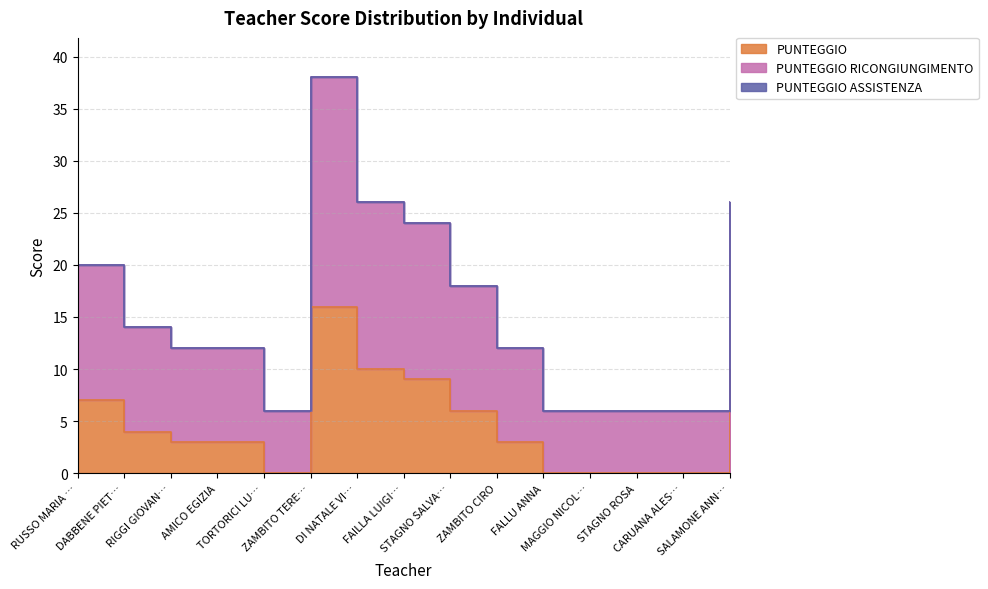

Reading right to left, extract all data points from this chart.

PUNTEGGIO: 10	0	0	0	0	3	6	9	10	16	0	3	3	4	7
PUNTEGGIO RICONGIUNGIMENTO: 26	6	6	6	6	12	18	24	26	38	6	12	12	14	20